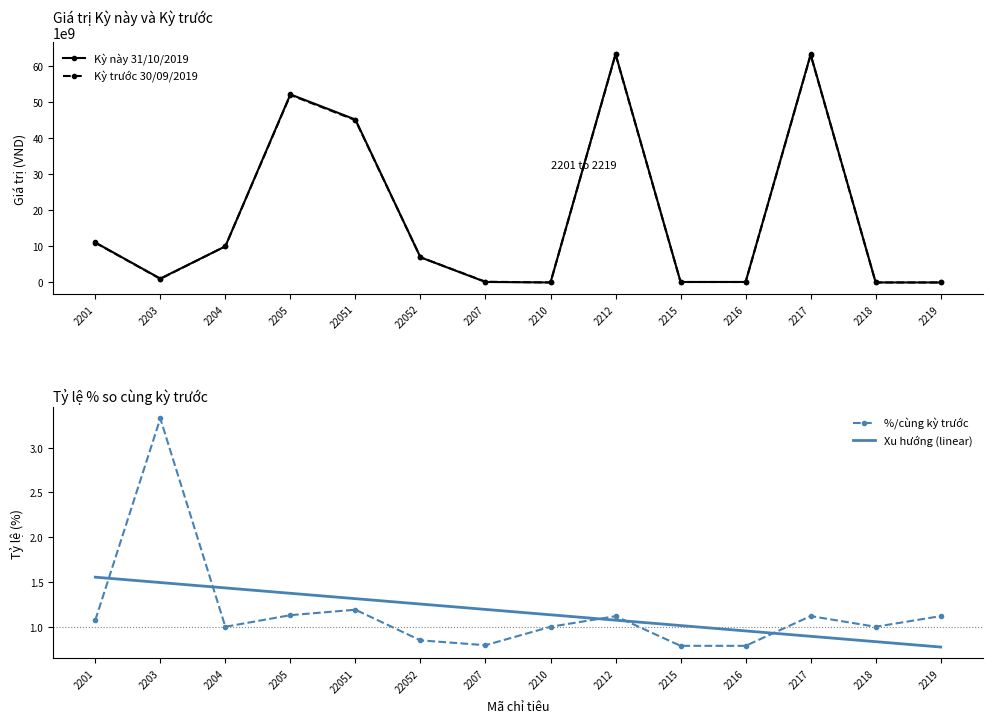

What is the sum of all Kỳ trước 30/09/2019 values?

252399367106.3